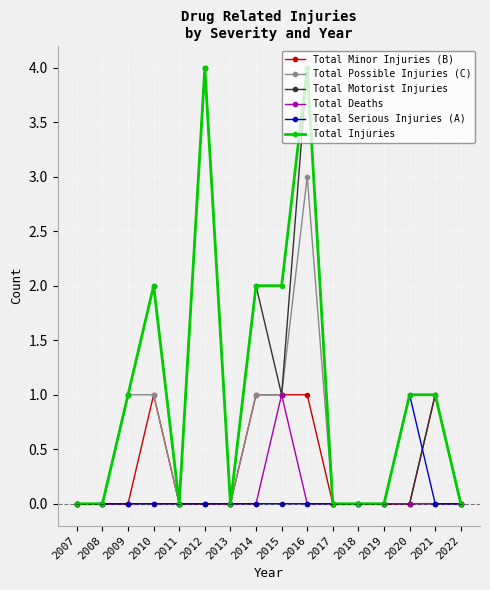

What is the difference between the highest and lowest values at 2016?

4